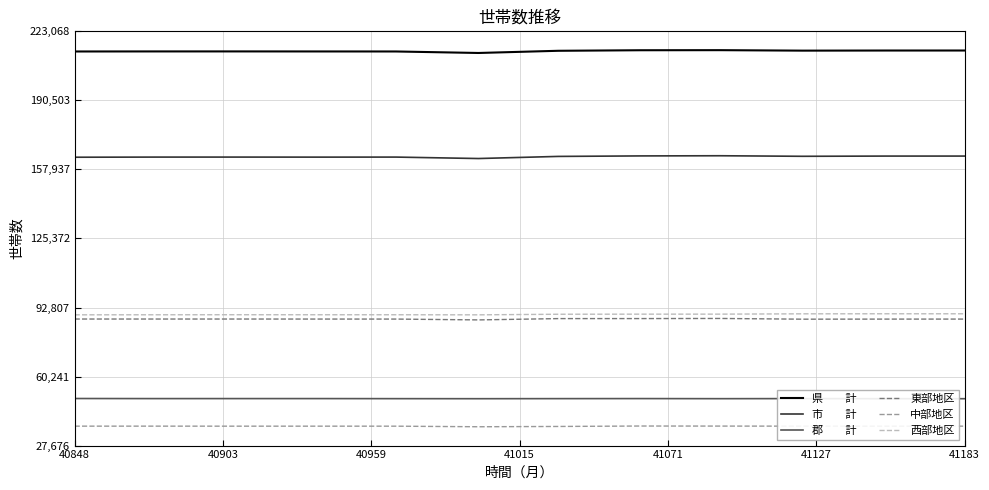

True or false: 県　　計 has a value of 123670 at 41183.

False